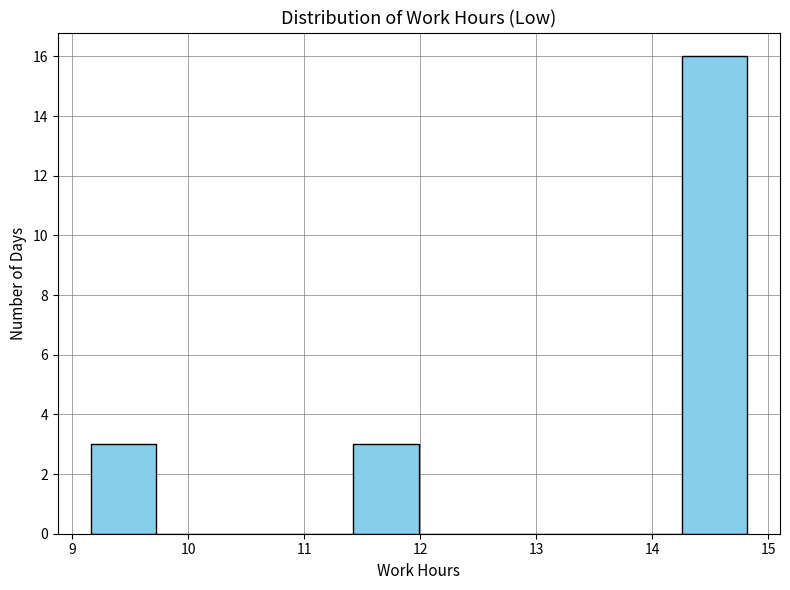

Reading left to right, list every bar in this chart as the range it spans on the x-axis followed by its height. Neither the bar edges nor the heights are printed on the chart, so give them approximately, as read against the axes.

9.2 to 9.7: 3
9.7 to 10.3: 0
10.3 to 10.9: 0
10.9 to 11.4: 0
11.4 to 12.0: 3
12.0 to 12.6: 0
12.6 to 13.1: 0
13.1 to 13.7: 0
13.7 to 14.3: 0
14.3 to 14.8: 16